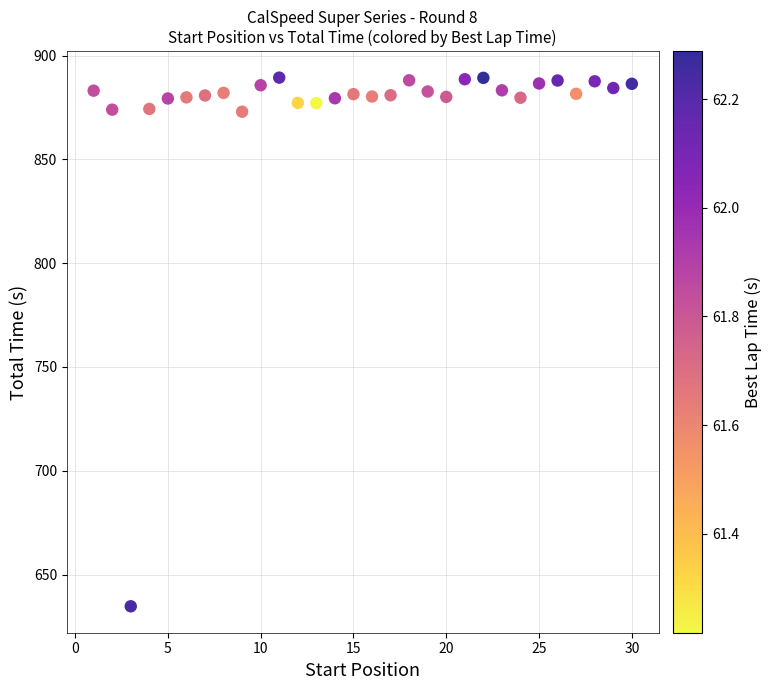

What is the range of Y values (max minus min)?

254.7